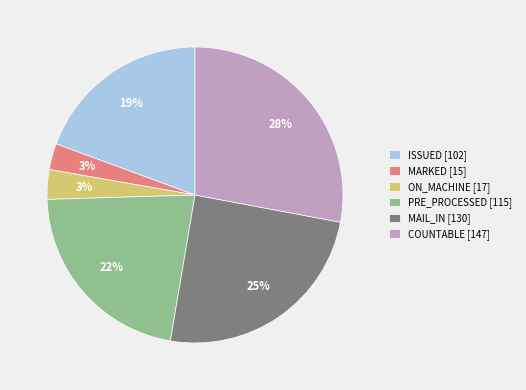

What is the largest slice in the pie chart?

COUNTABLE [147]